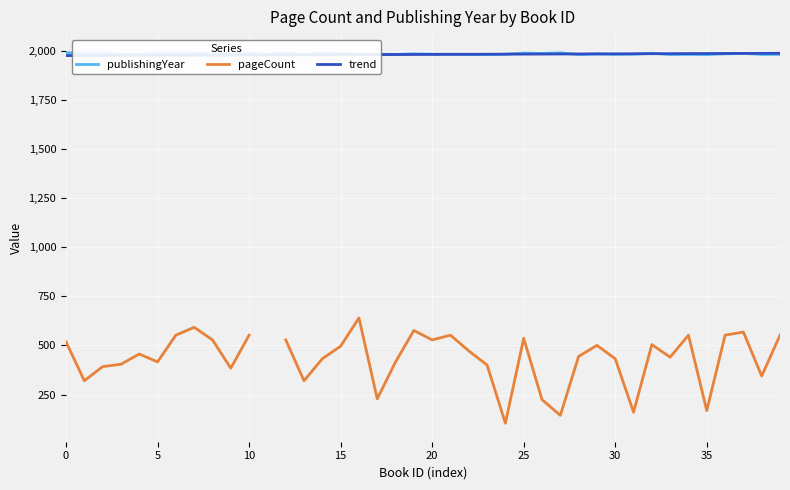

Which series changed the most between 38 and 39?

pageCount